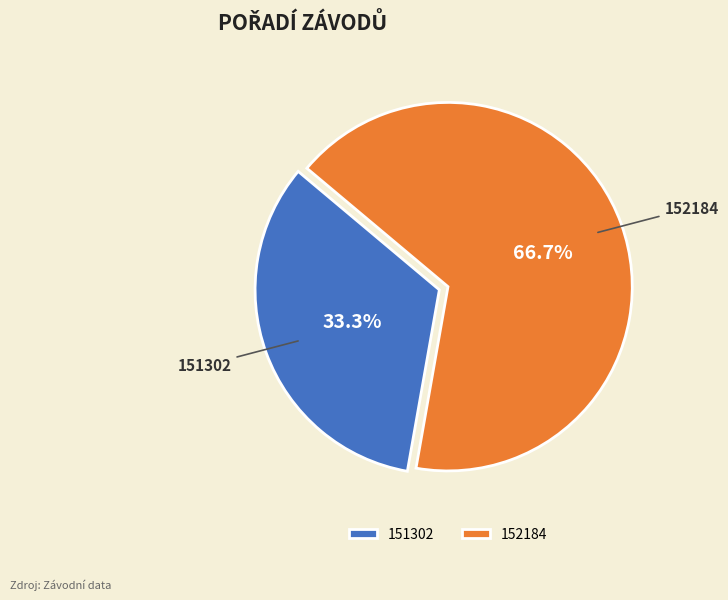

What is the largest slice in the pie chart?

152184